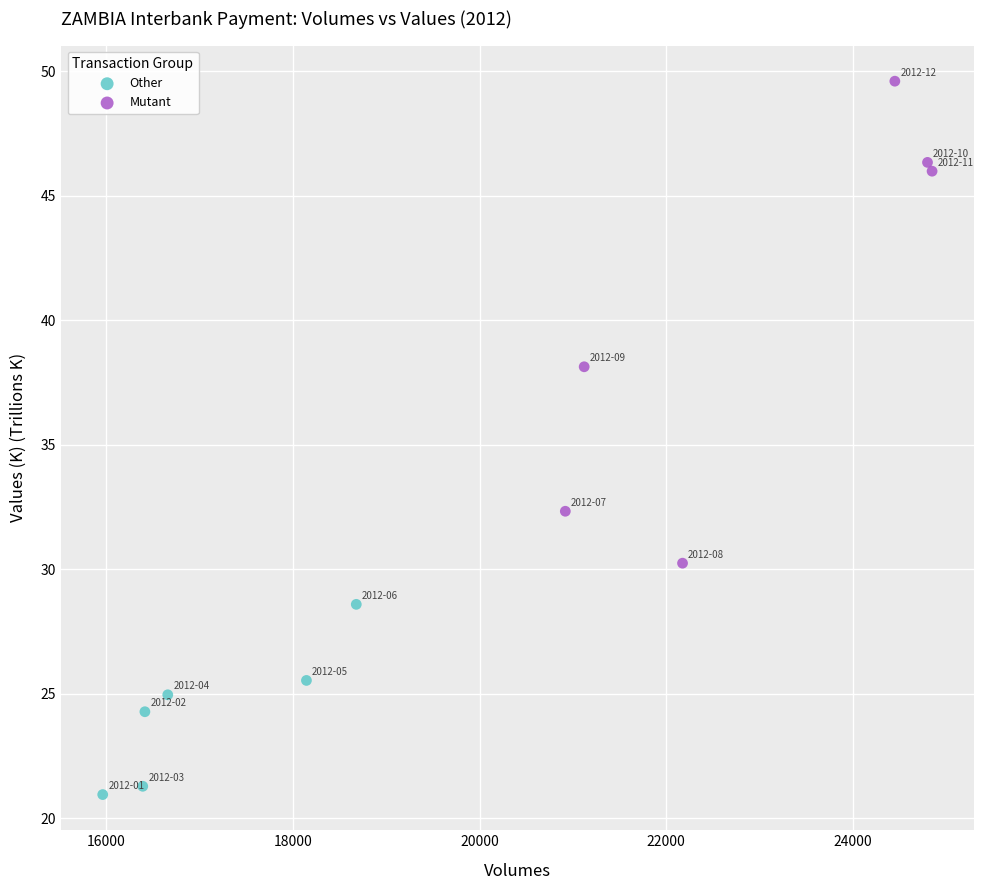

Which series contains the lowest Y value?

Other